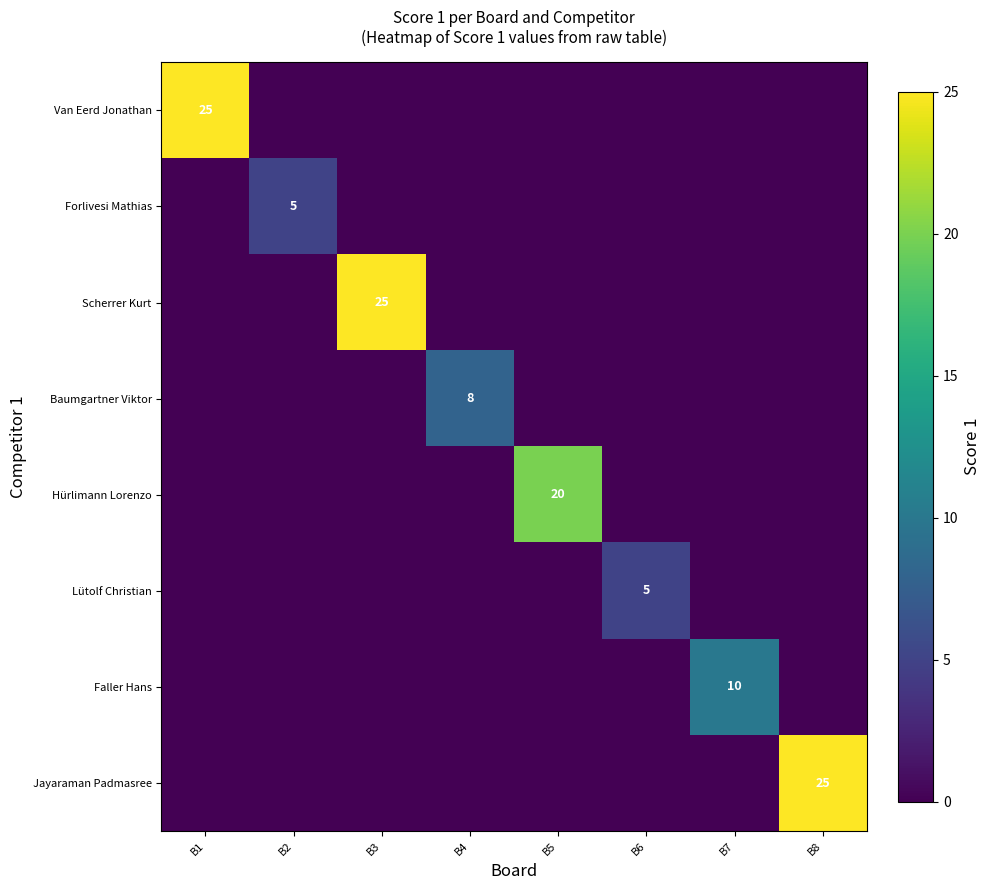

What is the difference between the highest and lowest values at B5?

20